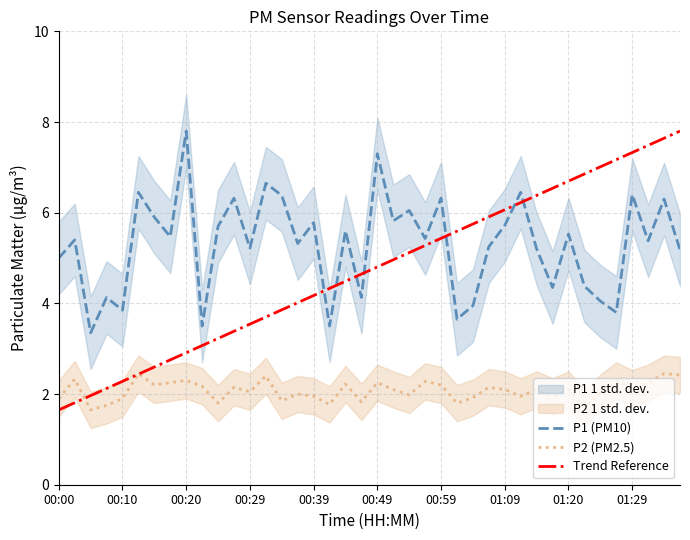

What is the average value of the P1 (PM10) series?

5.3